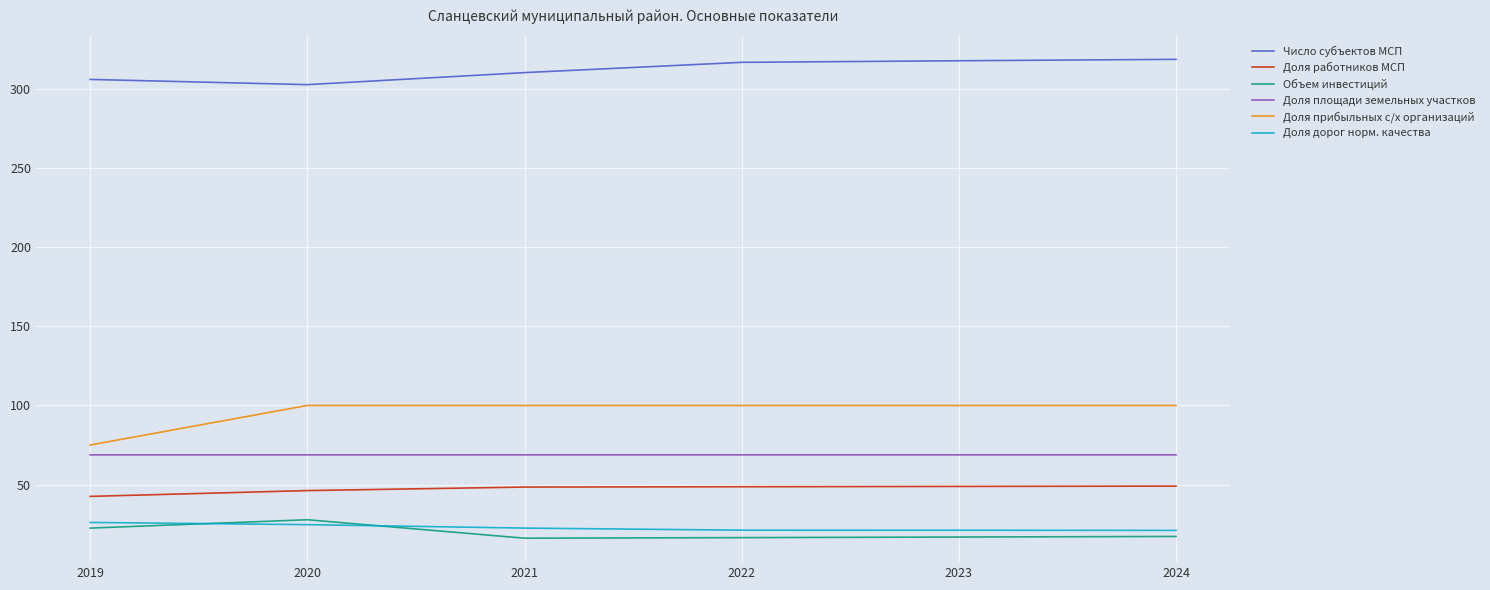

What value does the Доля дорог норм. качества series have at 2020?

24.6